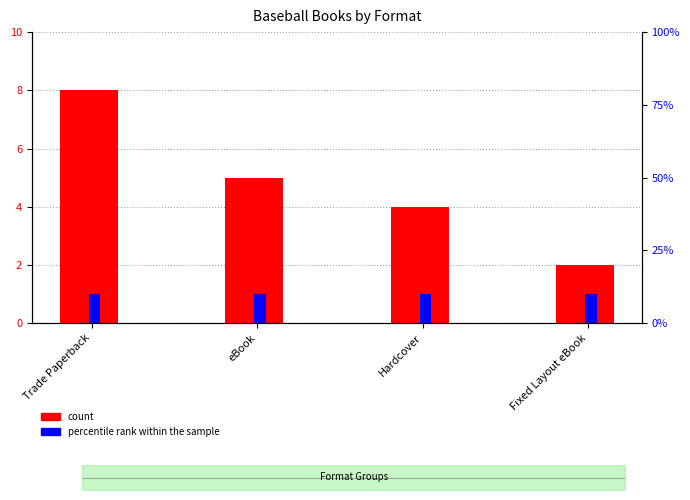

At which label does percentile rank within the sample reach its minimum?

Trade Paperback